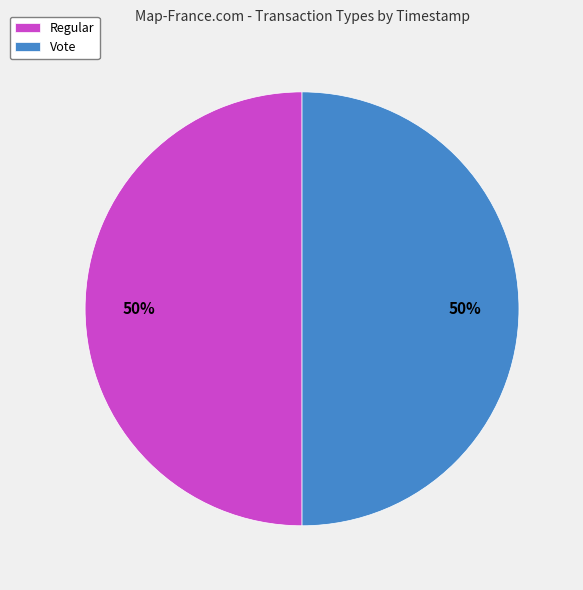

Is the sum of Vote and Regular greater than half?

Yes